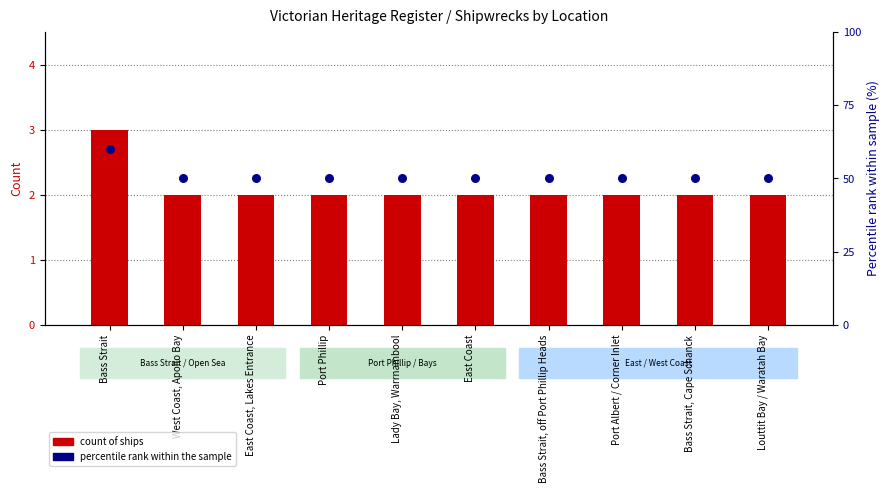

At how many categories does at least one series exceed 39?

10